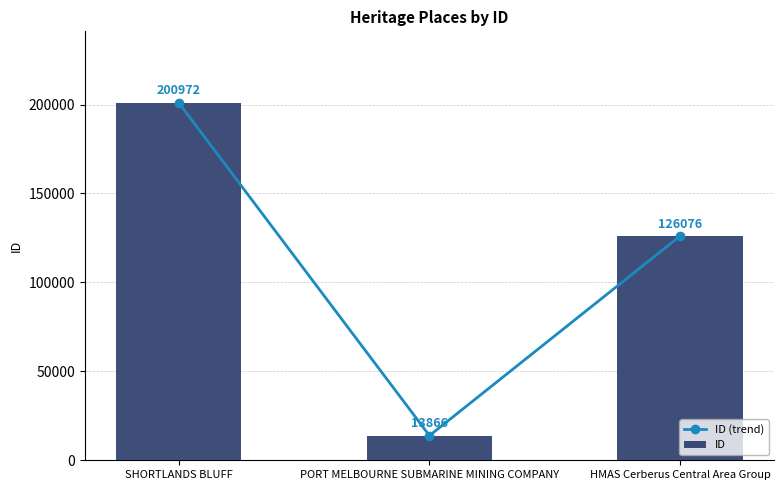

What is the average value of the ID series?

113638